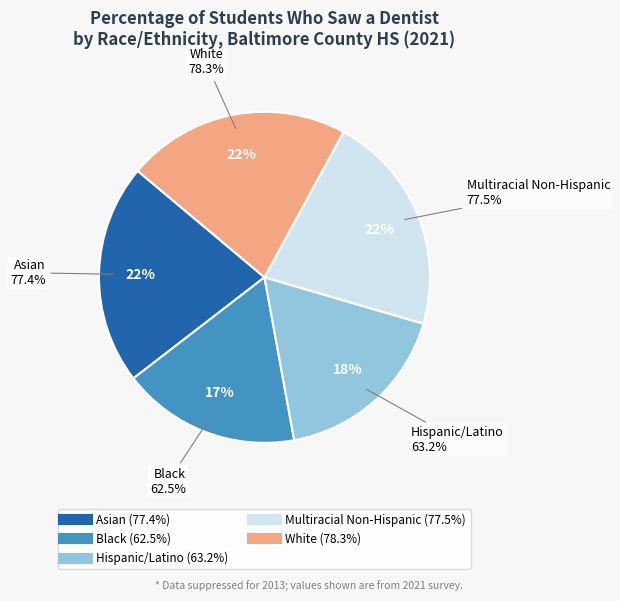

To the nearest percent, what is the difference between the largest and smallest slice percentages?

4%